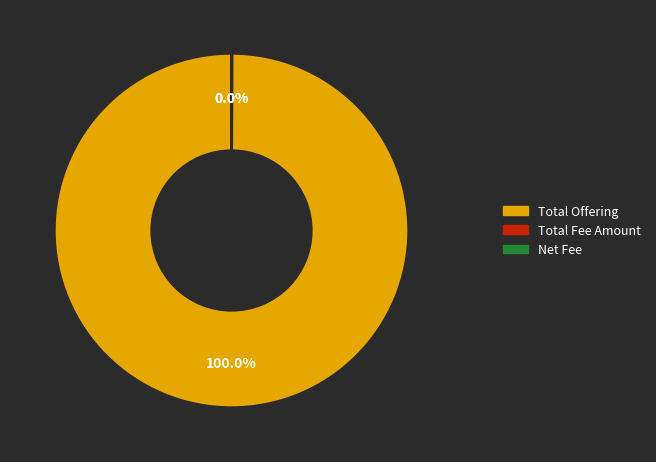

Does any single category account for the majority?

Yes